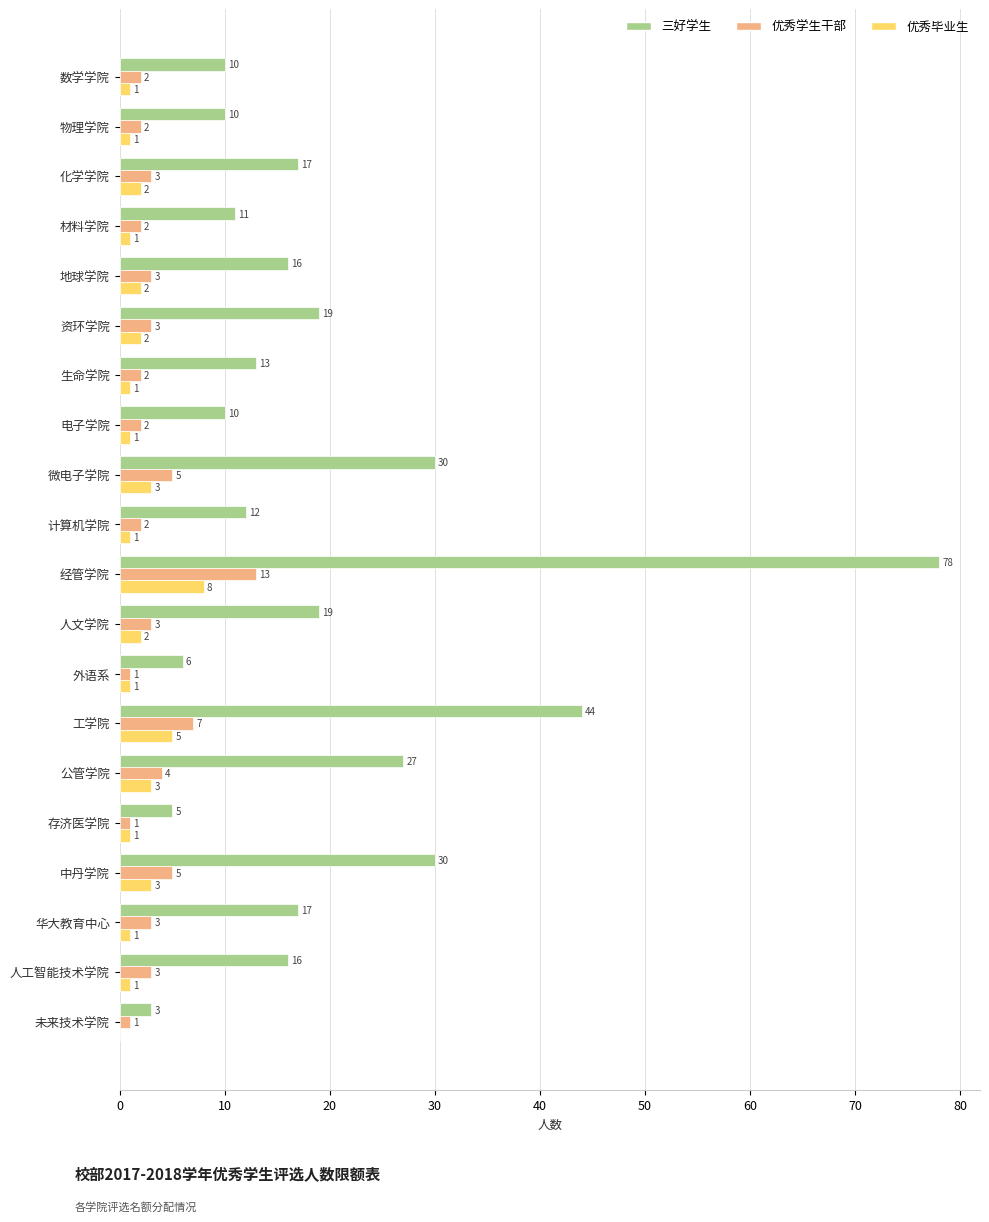

How many series are shown in this chart?

3